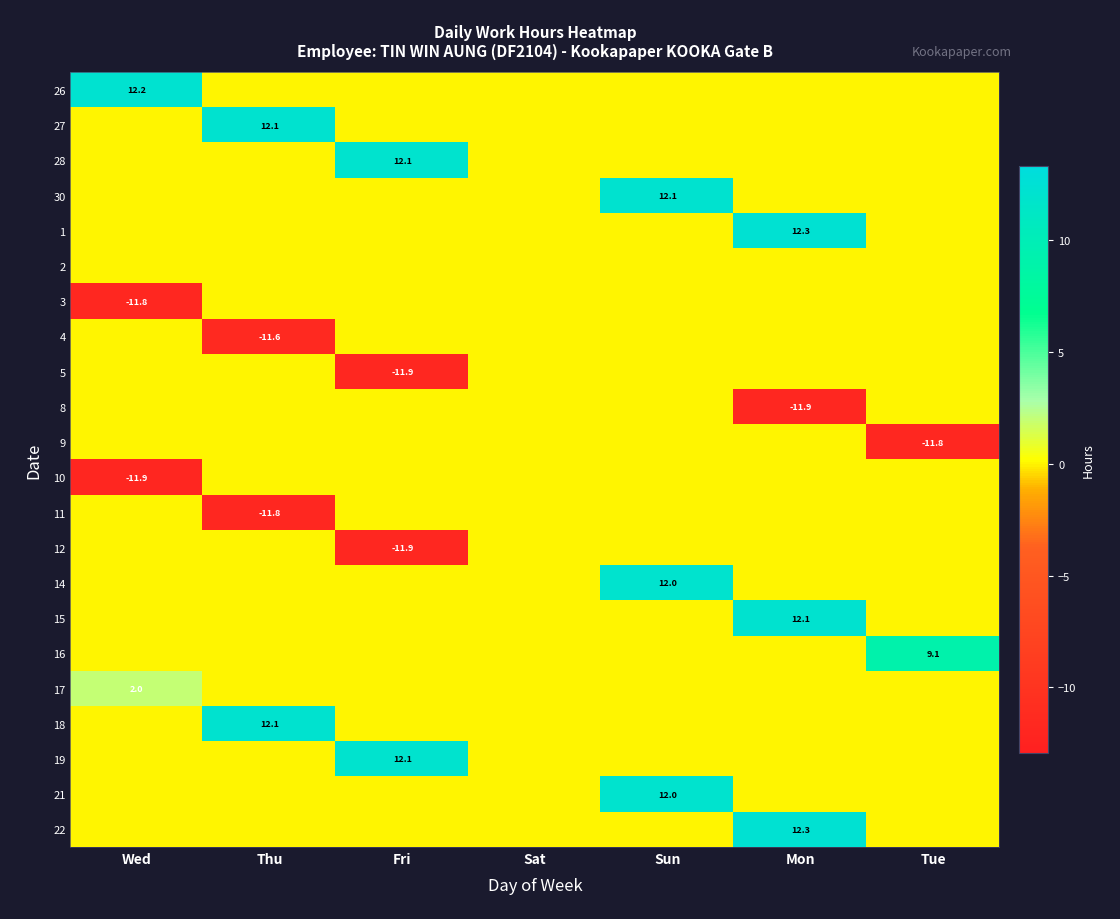

List the labels in order of 16 value, largest first.

Tue, Wed, Thu, Fri, Sat, Sun, Mon